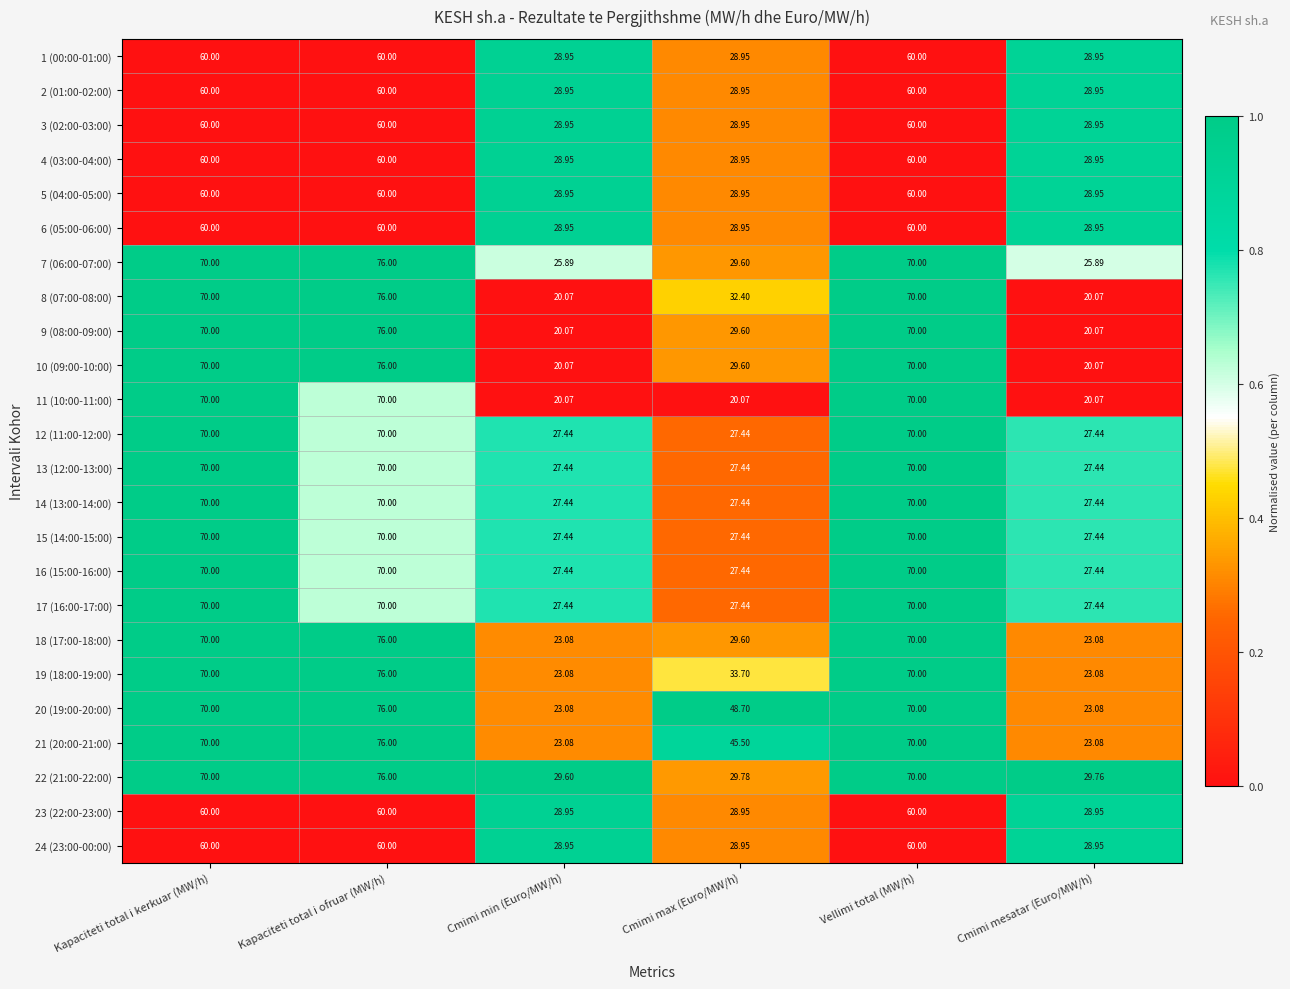

Which category has the highest value across all series?

Kapaciteti total i ofruar (MW/h)